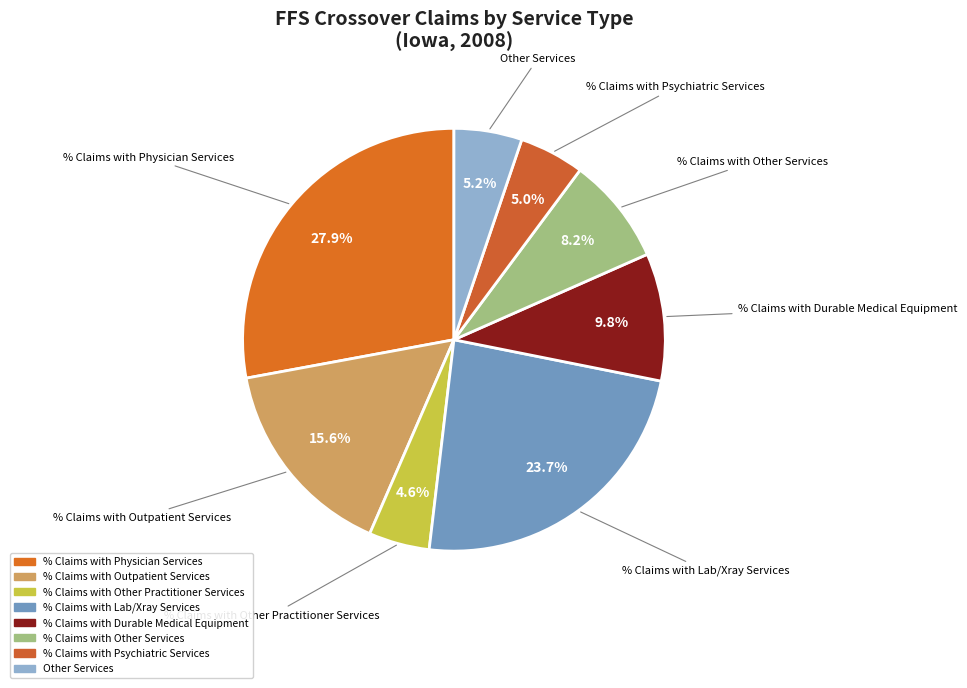

Which has a higher value, % Claims with Other Practitioner Services or % Claims with Lab/Xray Services?

% Claims with Lab/Xray Services